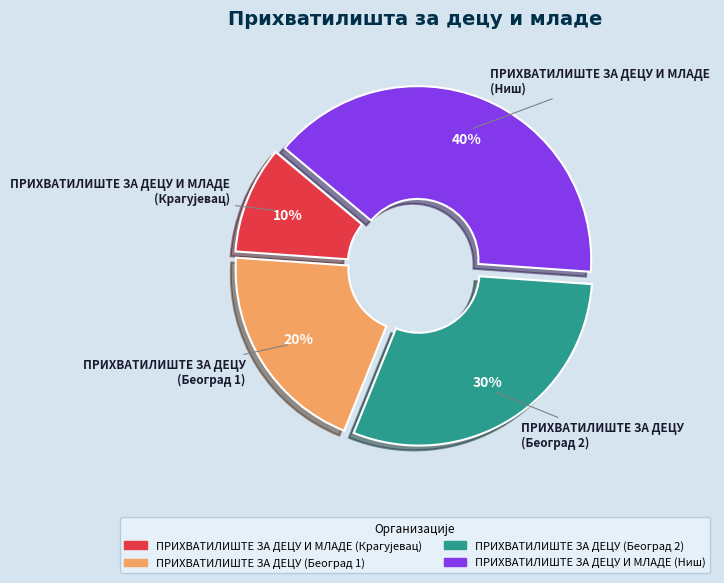

Is there a majority slice in this chart?

No